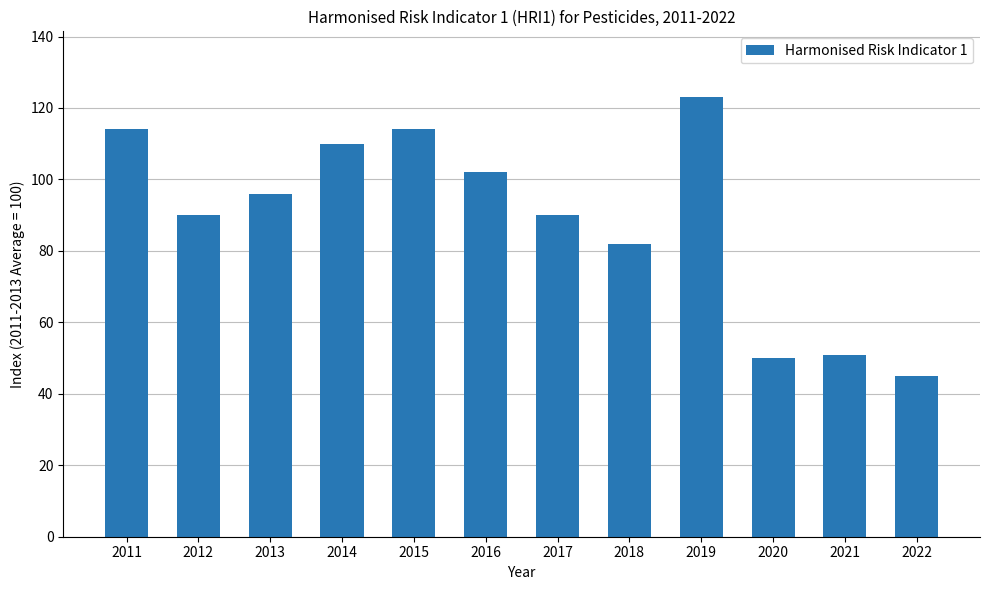

What is the value of the 1st bar from the left?

114